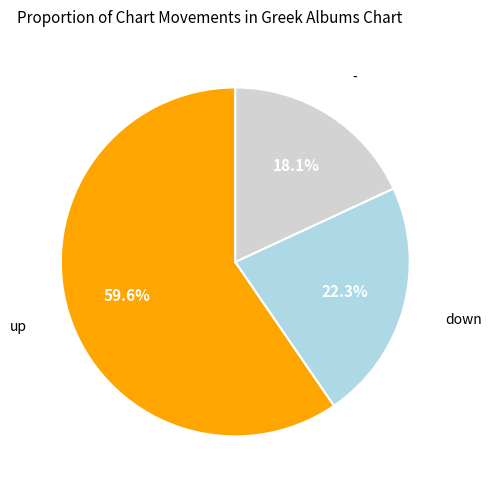

Is there any slice that represents more than half of the pie?

Yes